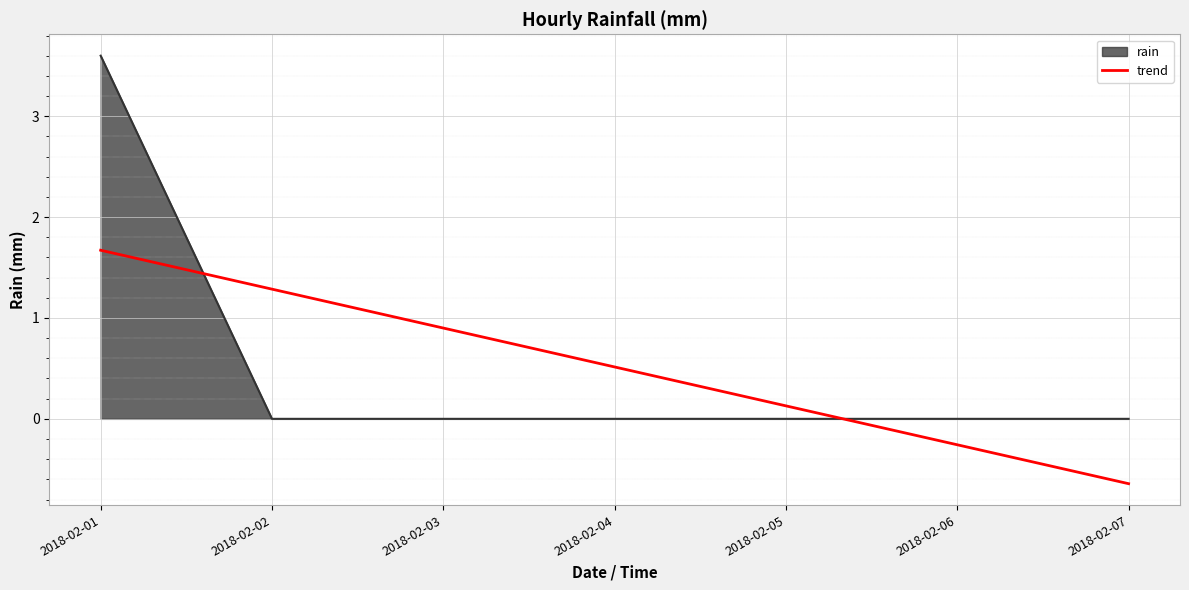

What is the approximate value of trend at 2018-02-03?

0.9